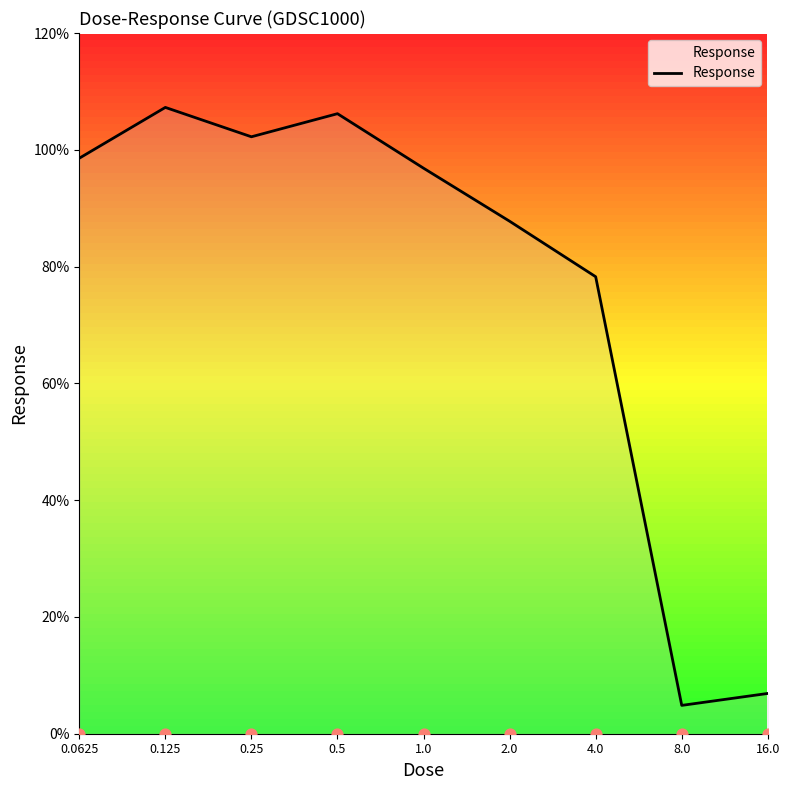

What is the change in value from 0.0625 to 2.0?

-10.8